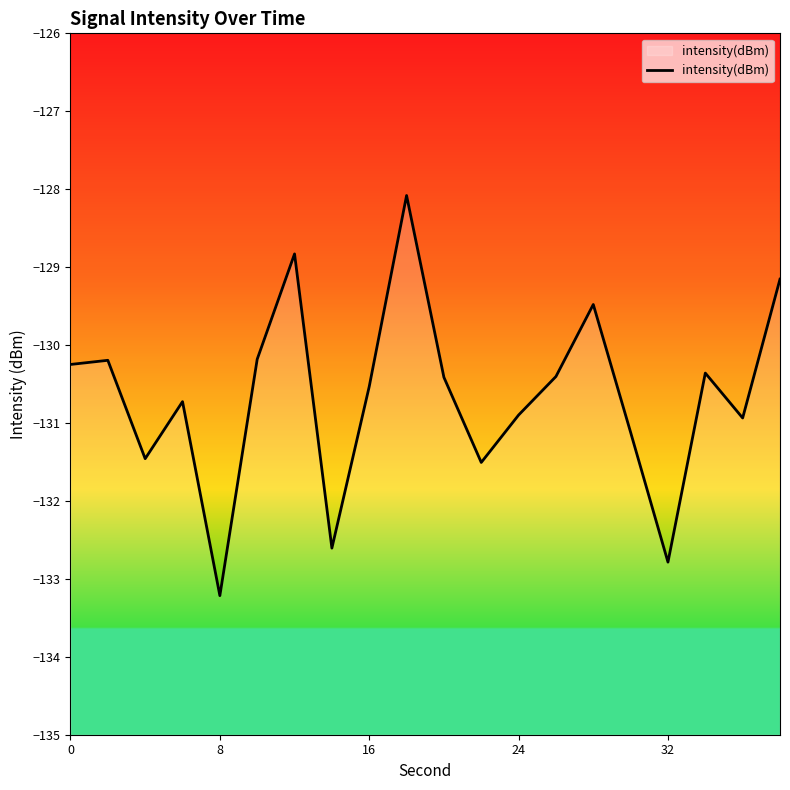

What is the greatest value displayed?

-128.1